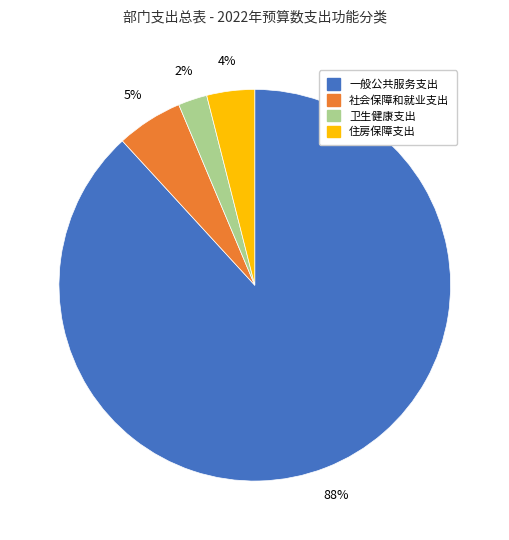

To the nearest percent, what is the average slice percentage?

25%